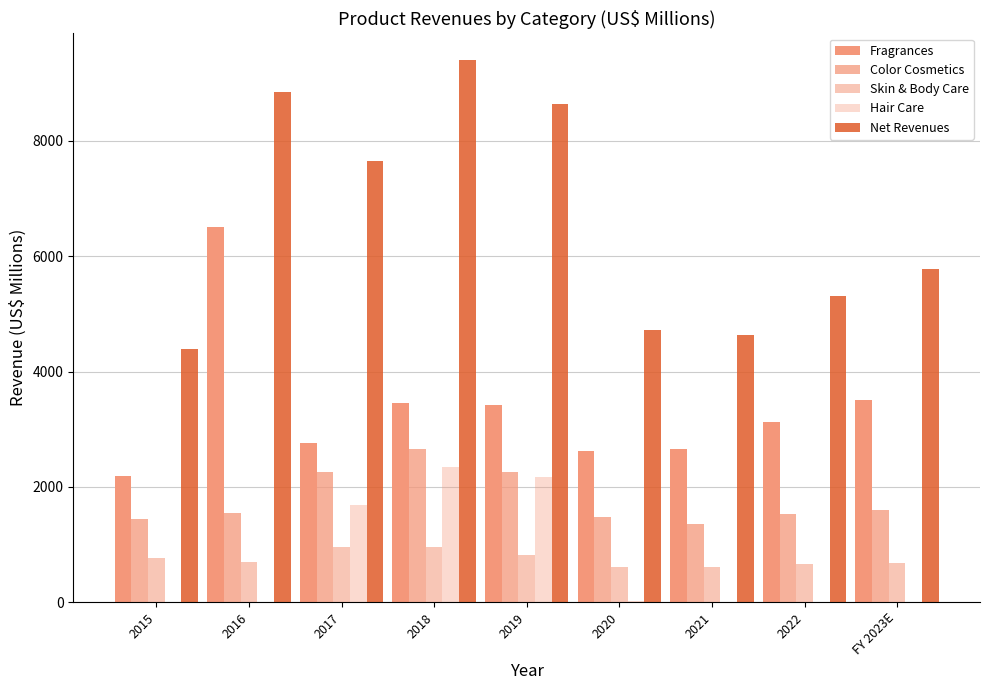

Rank the categories by Hair Care value from highest to lowest.

2018, 2019, 2017, 2020, 2015, 2016, 2021, 2022, FY 2023E